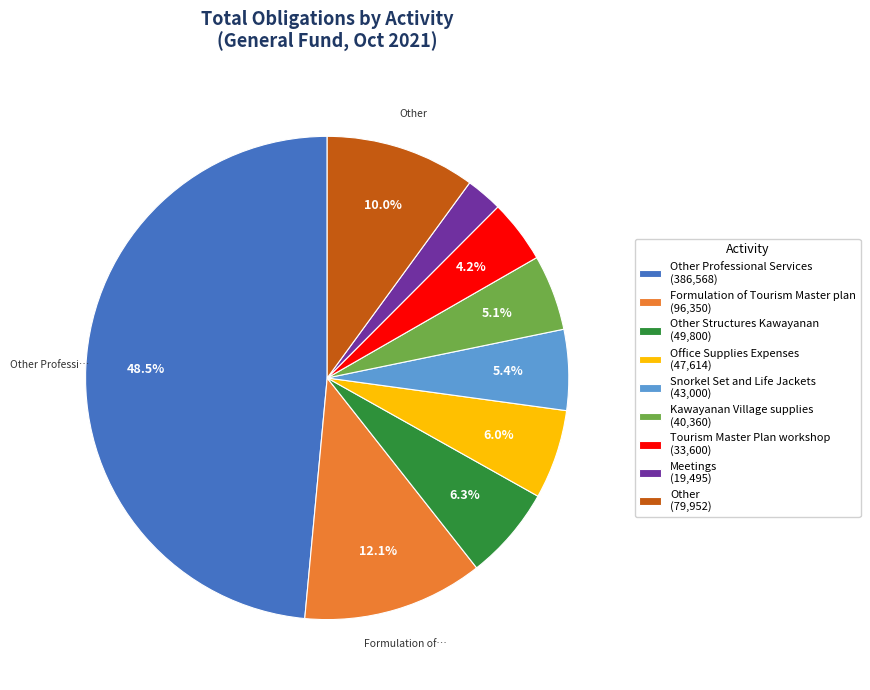

To the nearest percent, what is the difference between the largest and smallest slice percentages?

46%